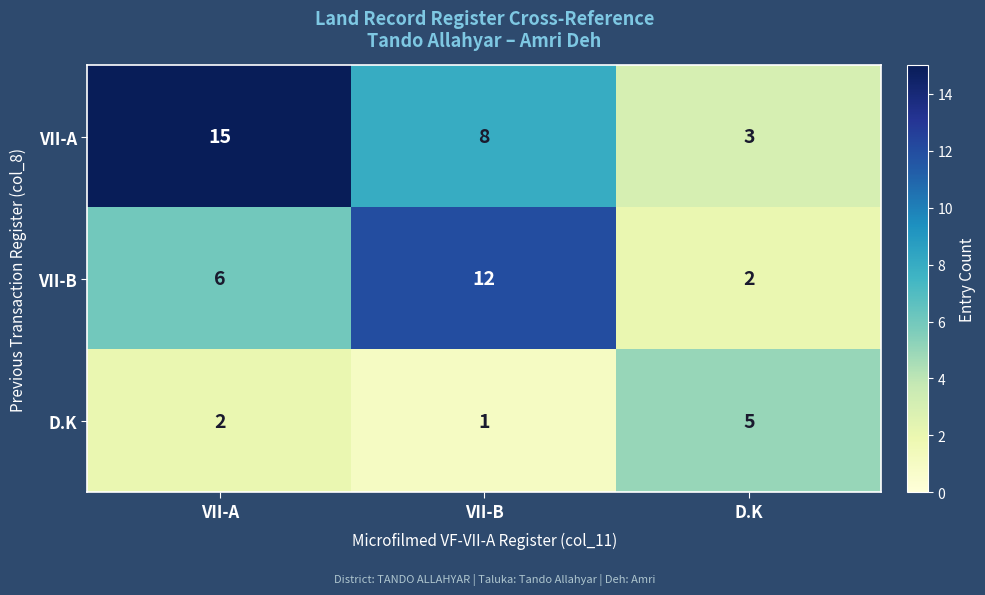

What is the maximum value for VII-B?

12